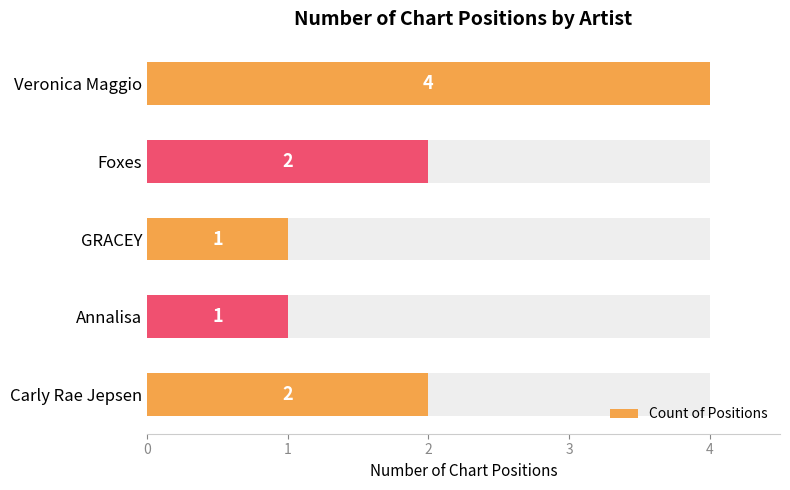

Count the values in the range 1 to 2.

4